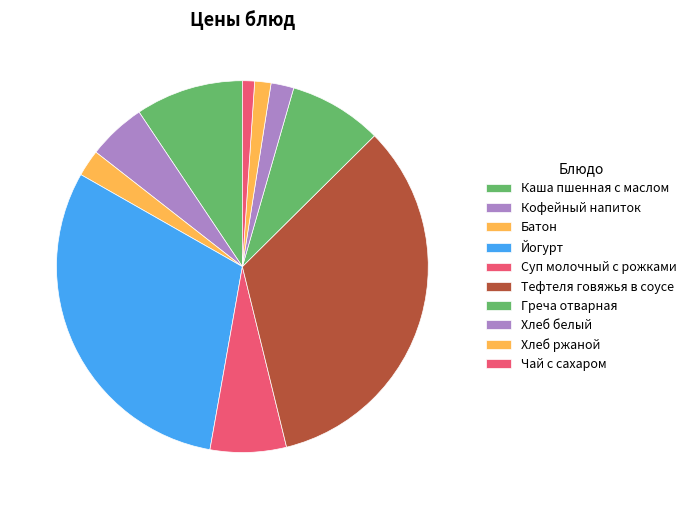

Is there any slice that represents more than half of the pie?

No